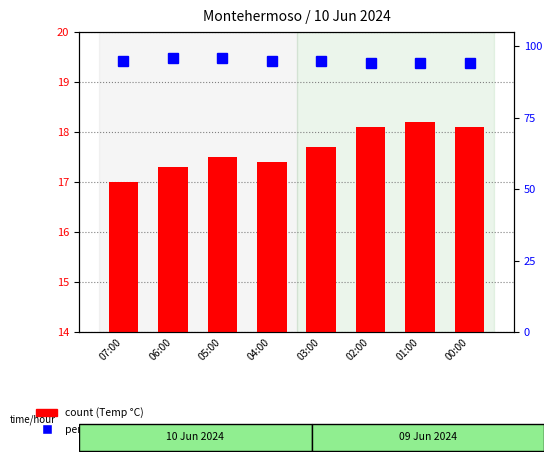

Is it true that count (Temp °C) equals 28.3 at 04:00?

False